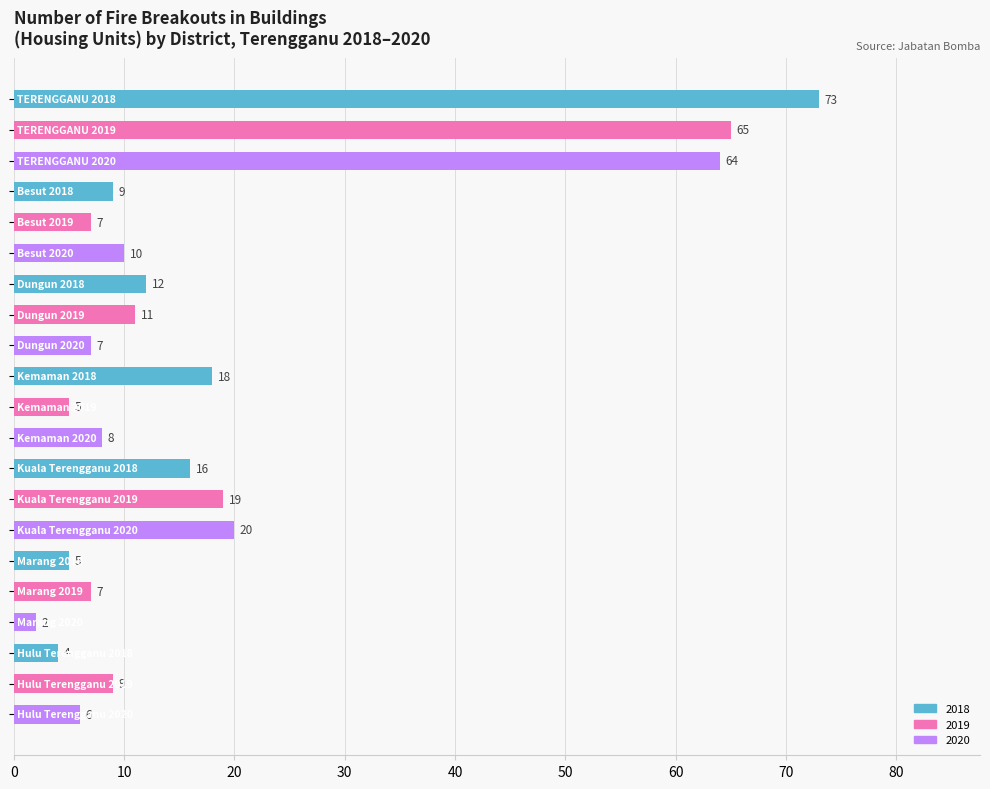

What is the difference between the maximum and minimum values?

71